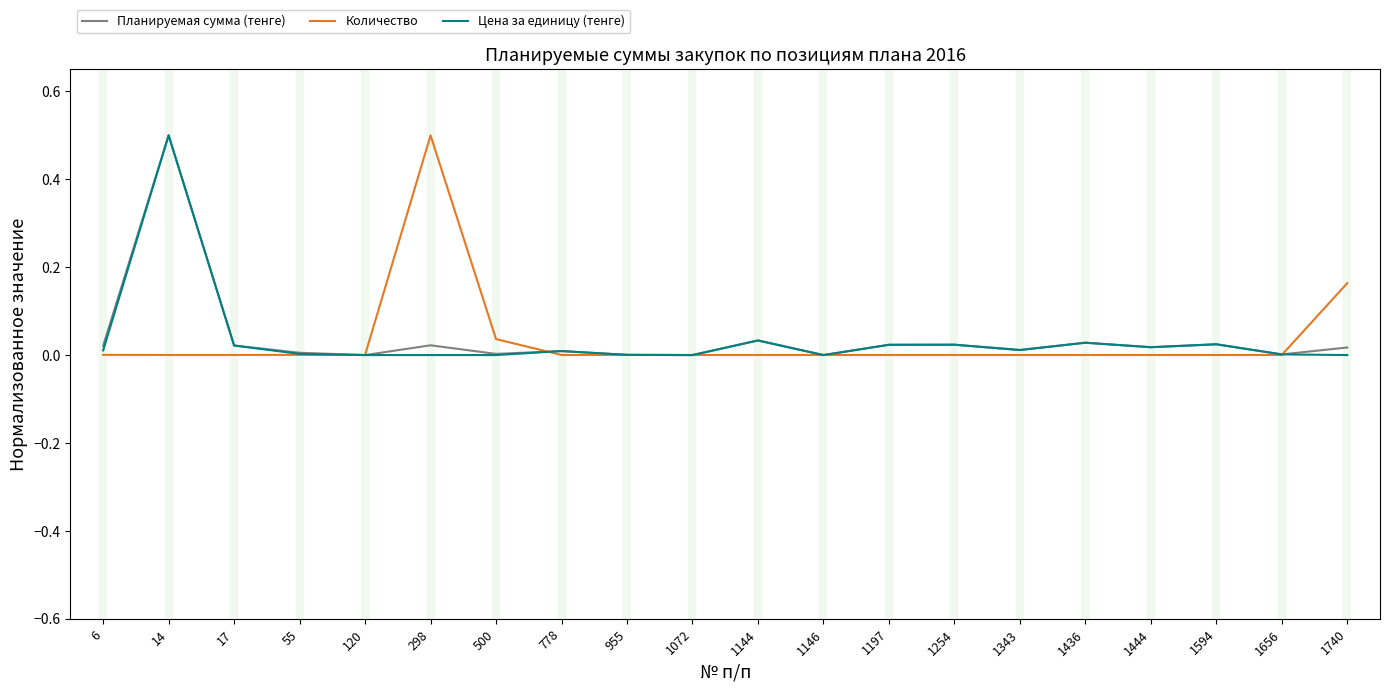

Is the value of Цена за единицу (тенге) at 14 greater than the value of Количество at 6?

Yes